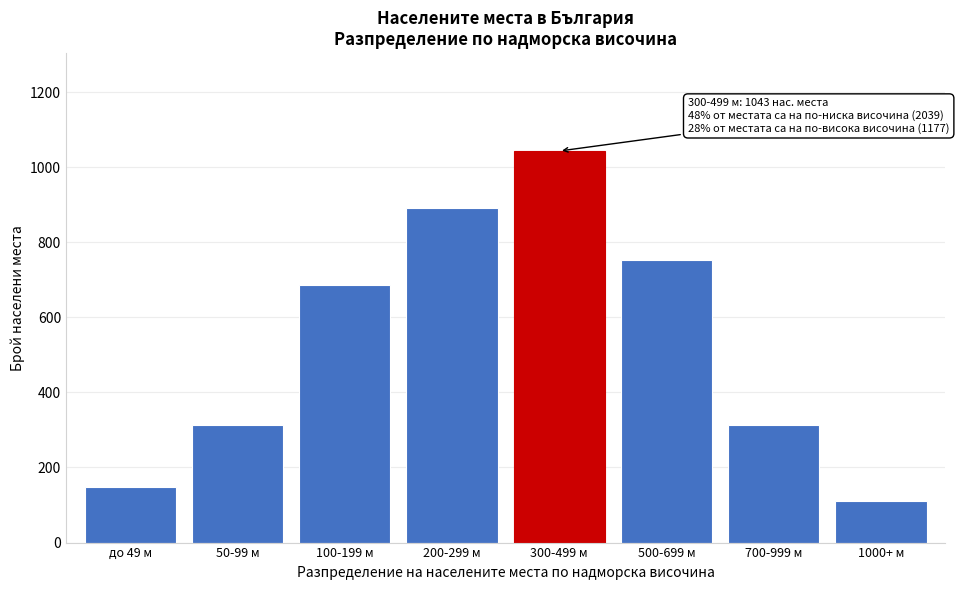

Reading right to left, transcribe all the data shown in this chart.

1000+ м=111	700-999 м=312	500-699 м=754	300-499 м=1043	200-299 м=892	100-199 м=687	50-99 м=312	до 49 м=148